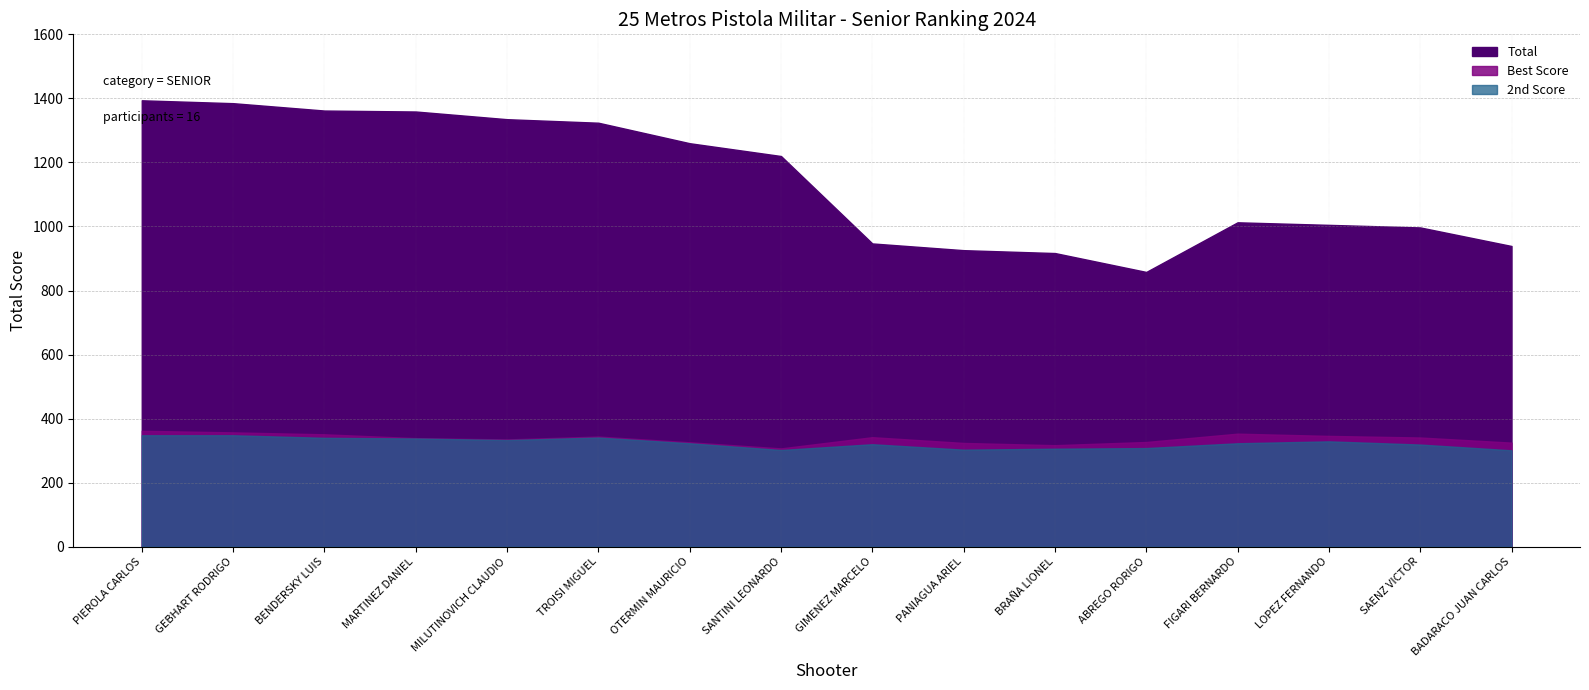

At which label does Best Score first exceed 341?

PIEROLA CARLOS